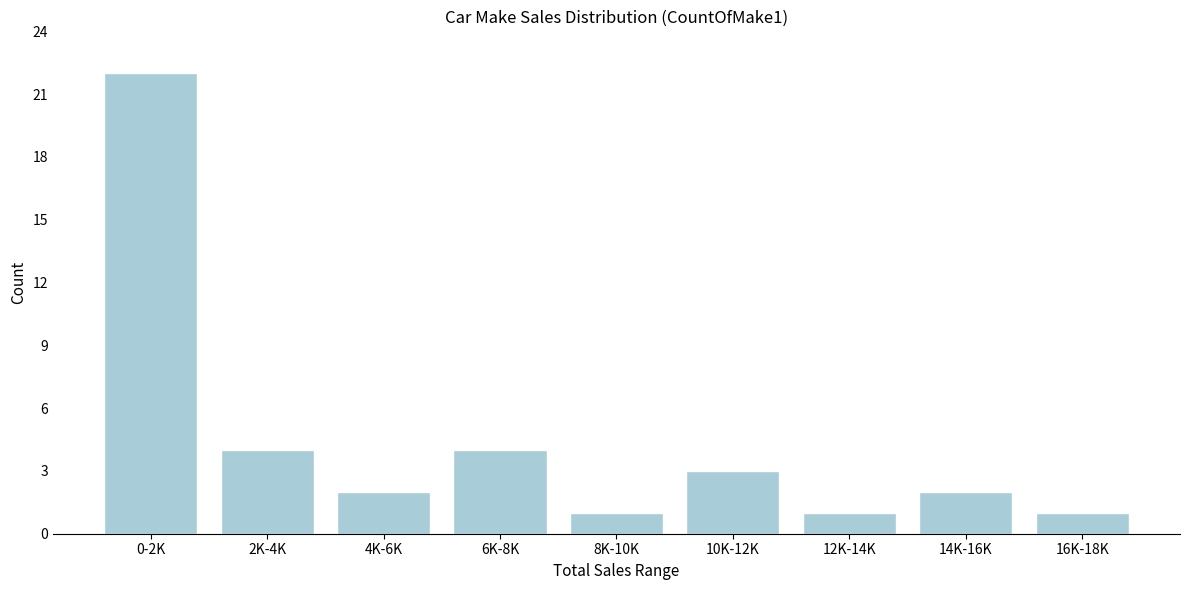

Reading left to right, what are all the values shown in this chart?

22	4	2	4	1	3	1	2	1